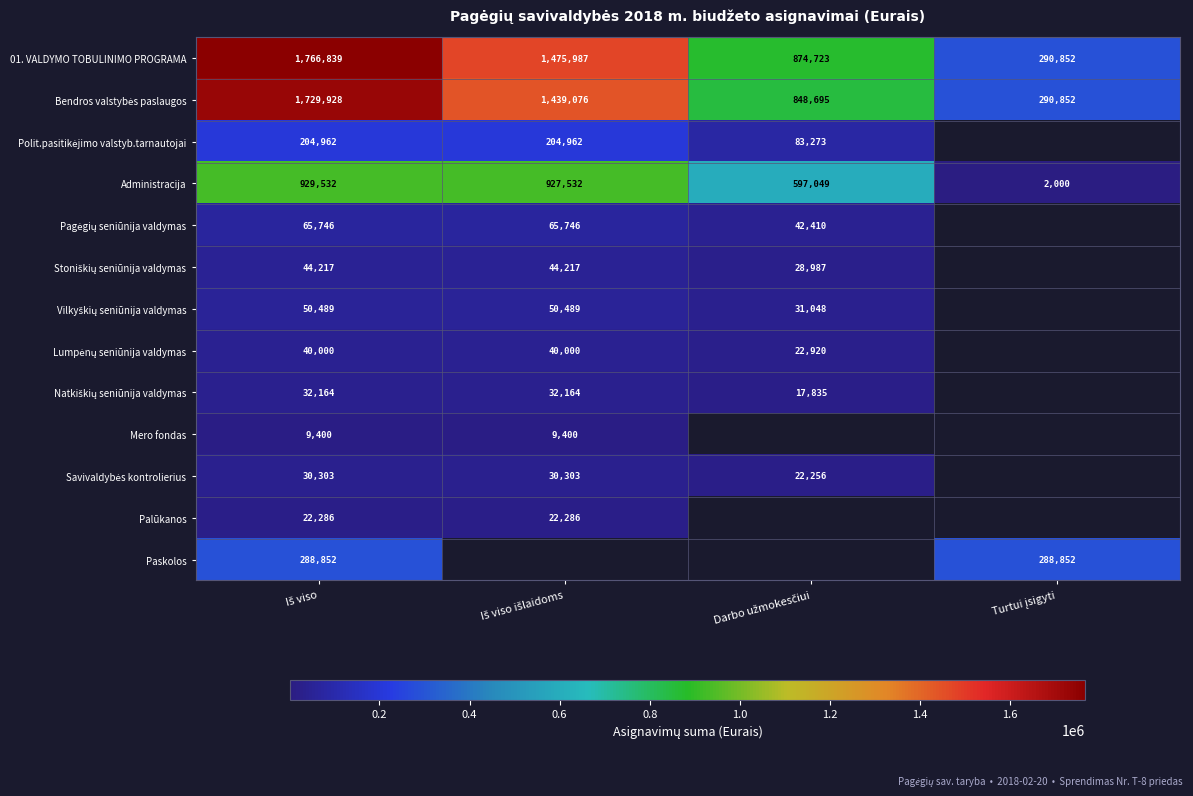

Count the 01. VALDYMO TOBULINIMO PROGRAMA values in the range 874723 to 1766839.

3